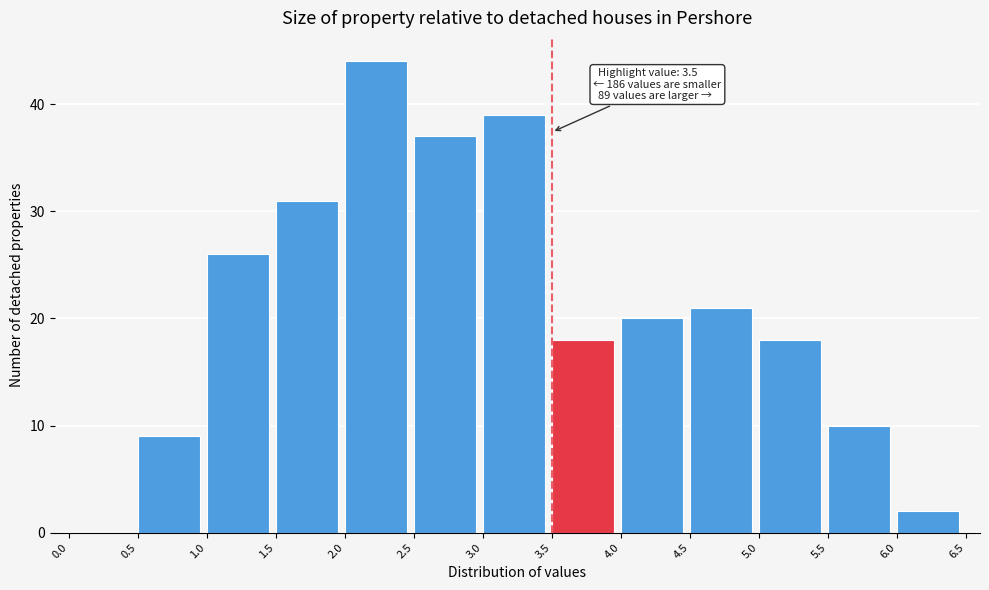

Which range on the x-axis has the tallest bar?

2.0 to 2.5